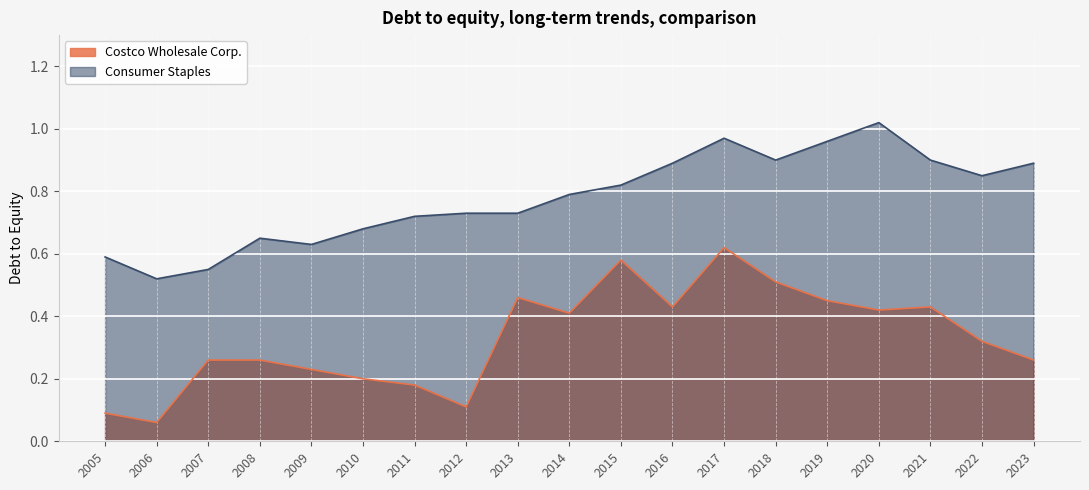

Which category has the highest value in the Costco Wholesale Corp. series?

2017